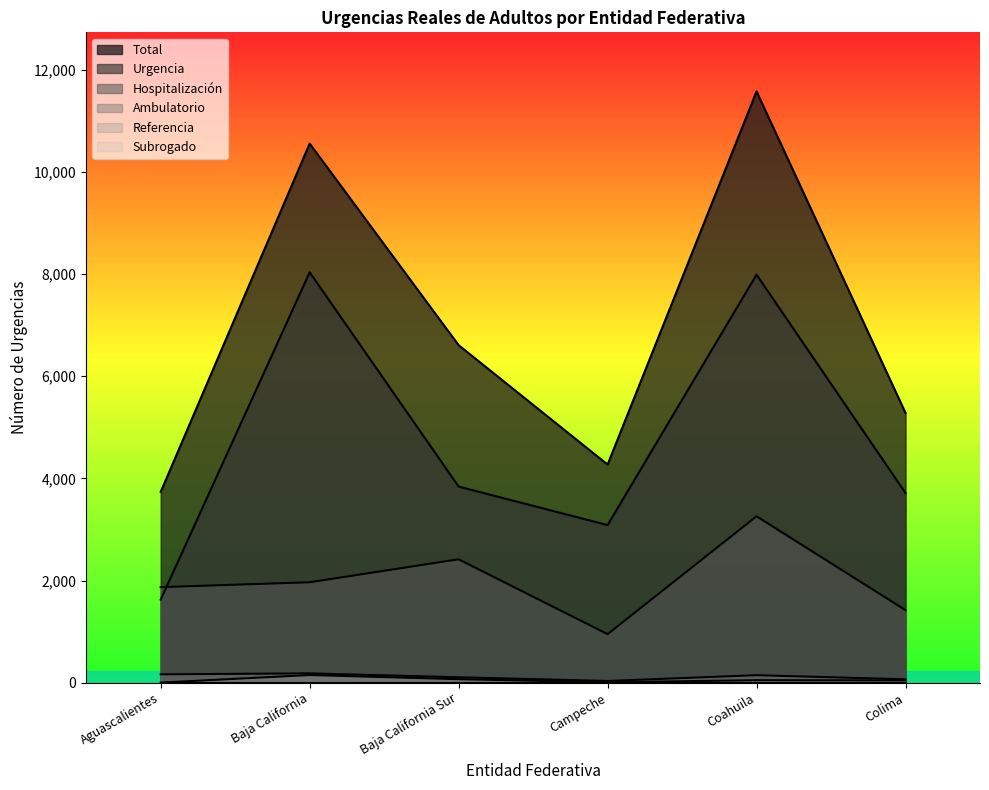

What position from the right is Baja California?

5